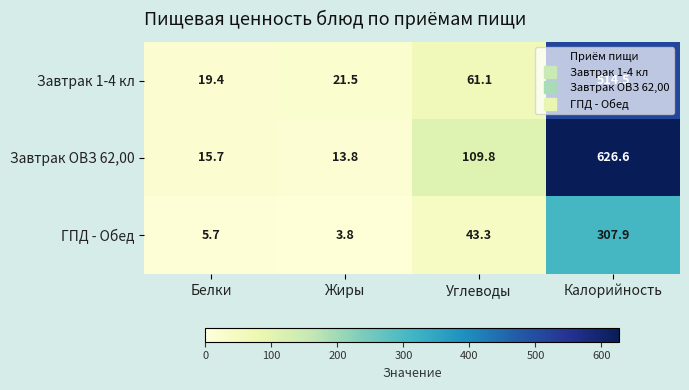

What value does the ГПД - Обед series have at Жиры?

3.8